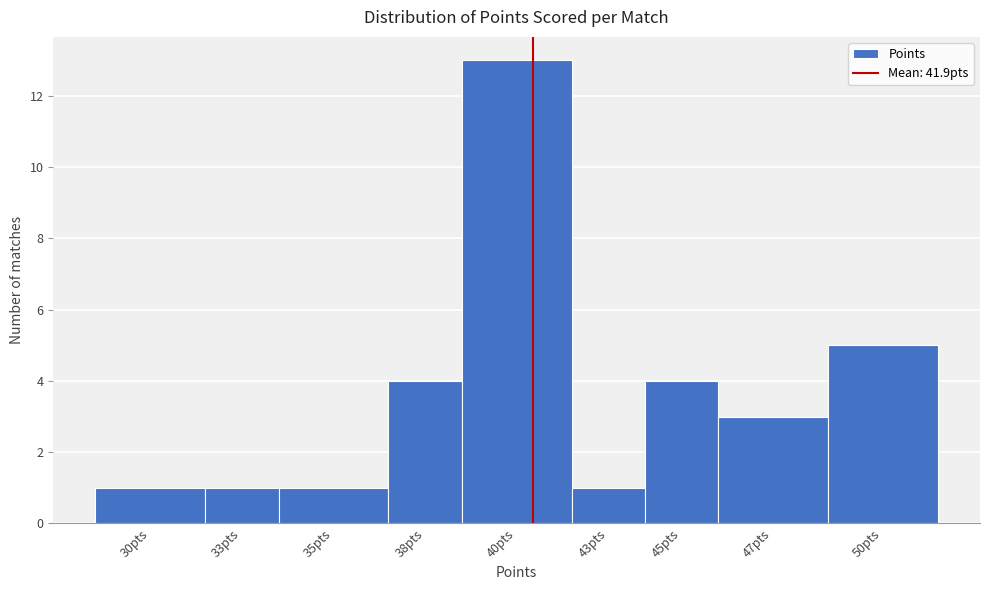

Reading left to right, list all the values displayed in this chart.

1	1	1	4	13	1	4	3	5